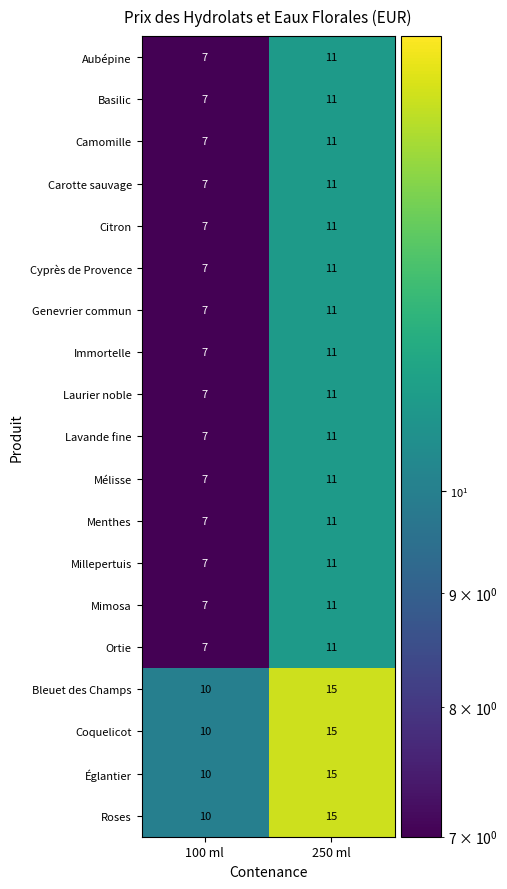

Where is Laurier noble nearest to the value 9?

100 ml